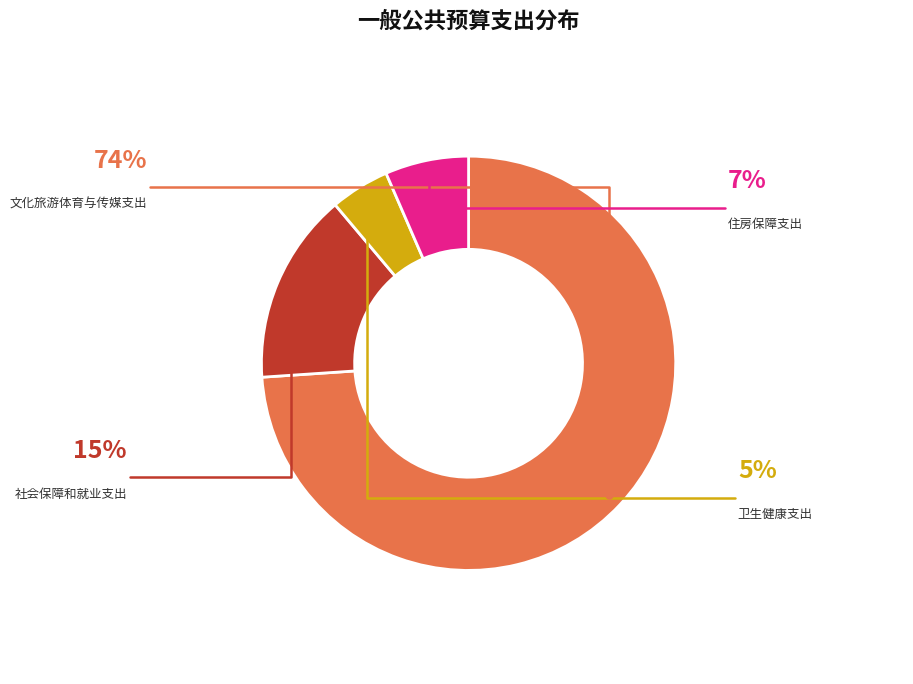

Rank the categories by value from lowest to highest.

卫生健康支出, 住房保障支出, 社会保障和就业支出, 文化旅游体育与传媒支出